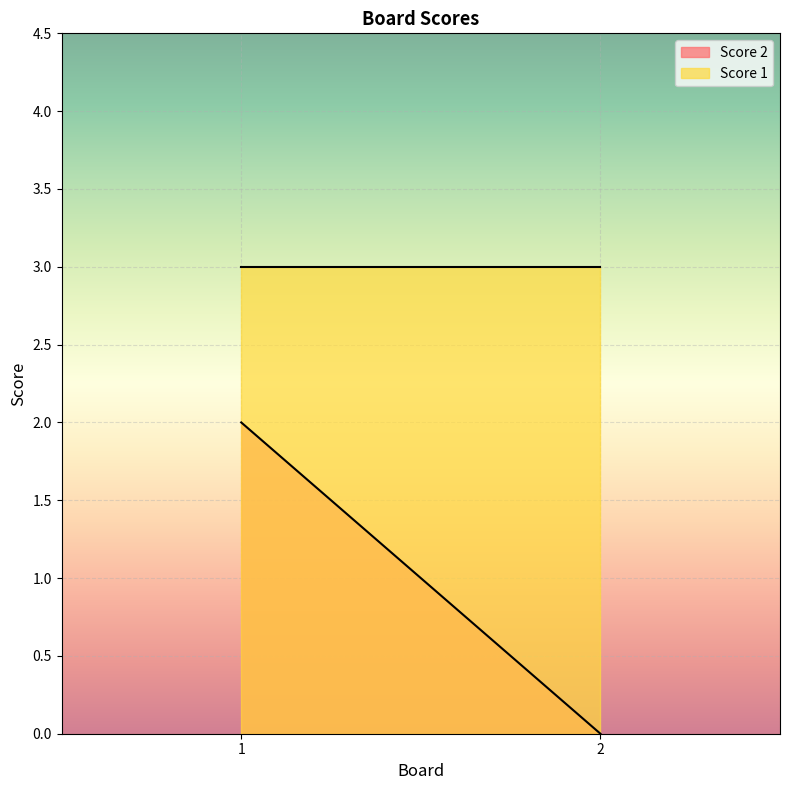

What is the difference between the highest and lowest values at 1?

1